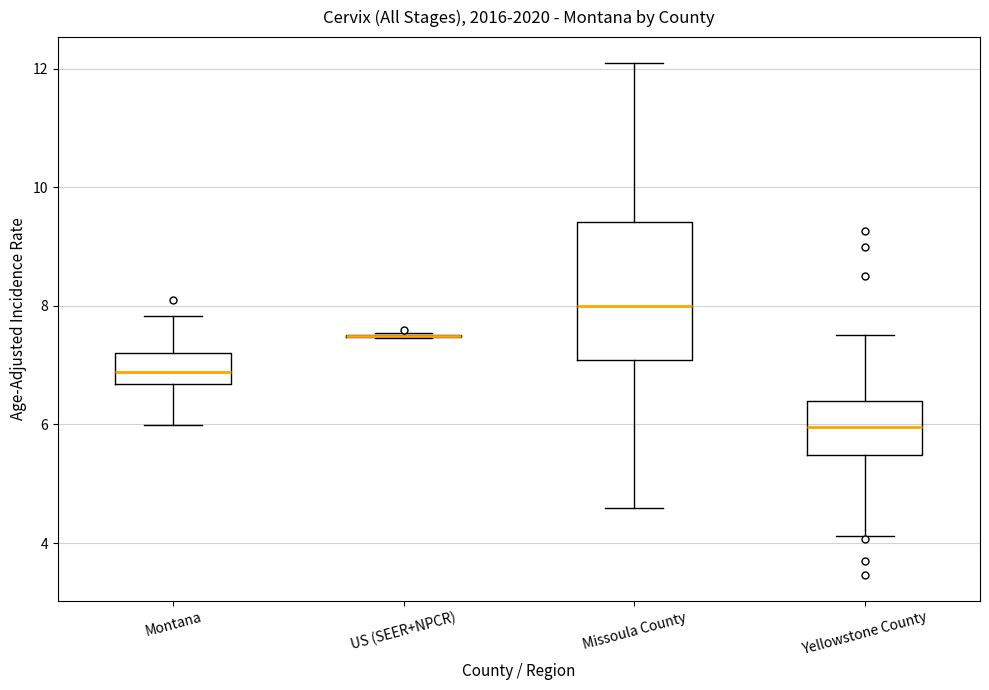

Which box is the tallest, from its lower edge to its upper edge?

Missoula County